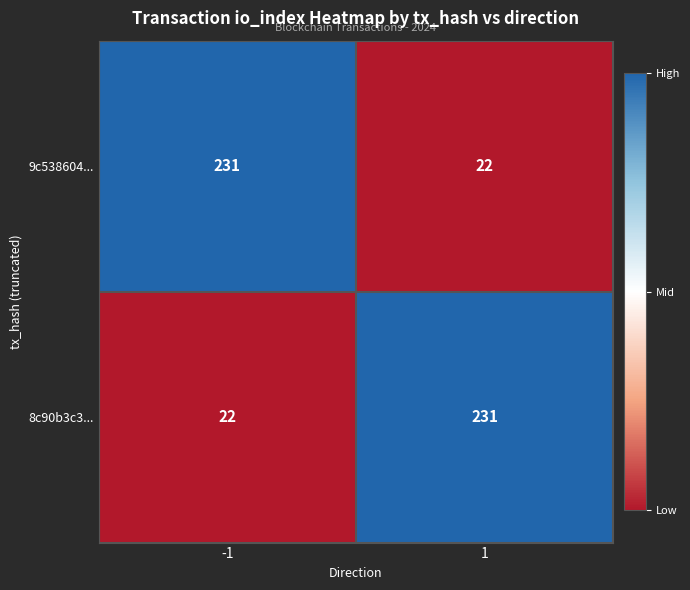

Rank the series at 1 from lowest to highest value.

9c538604..., 8c90b3c3...